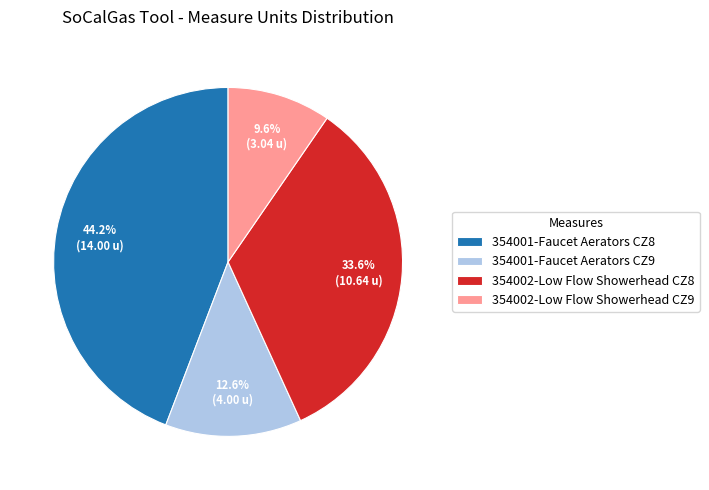

Approximately how many times larger is the value at 354001-Faucet Aerators CZ9 compared to 354002-Low Flow Showerhead CZ9?

1.3